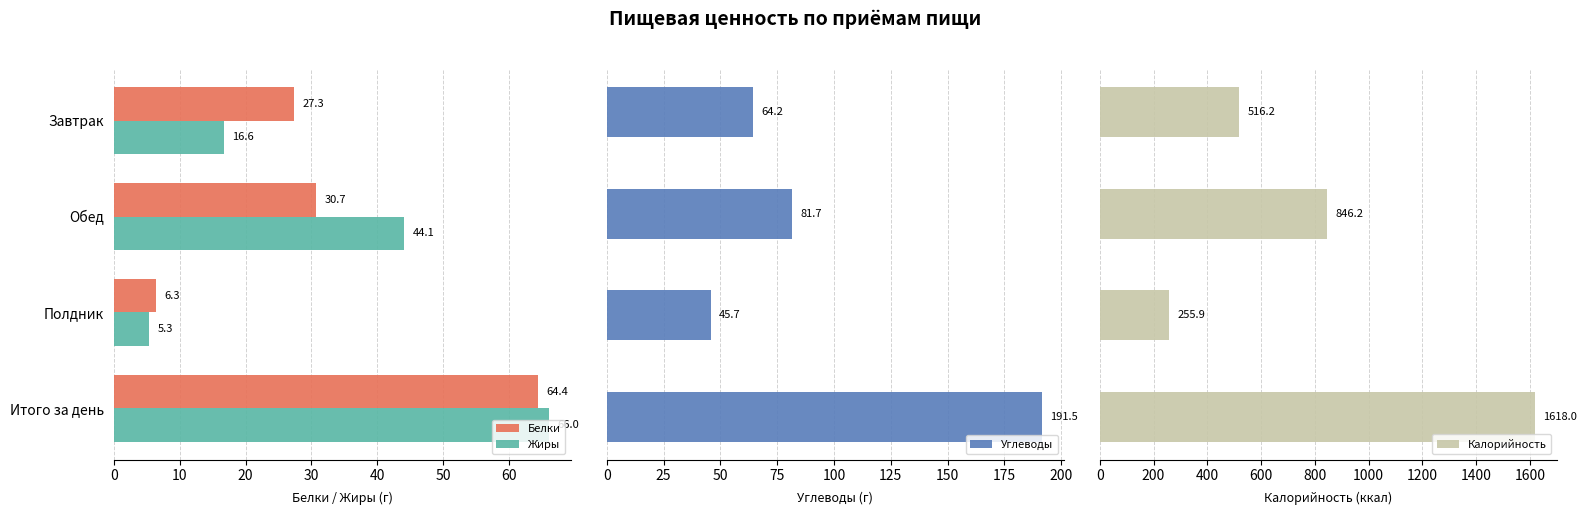

True or false: Углеводы has a value of 64.2 at 0.

True